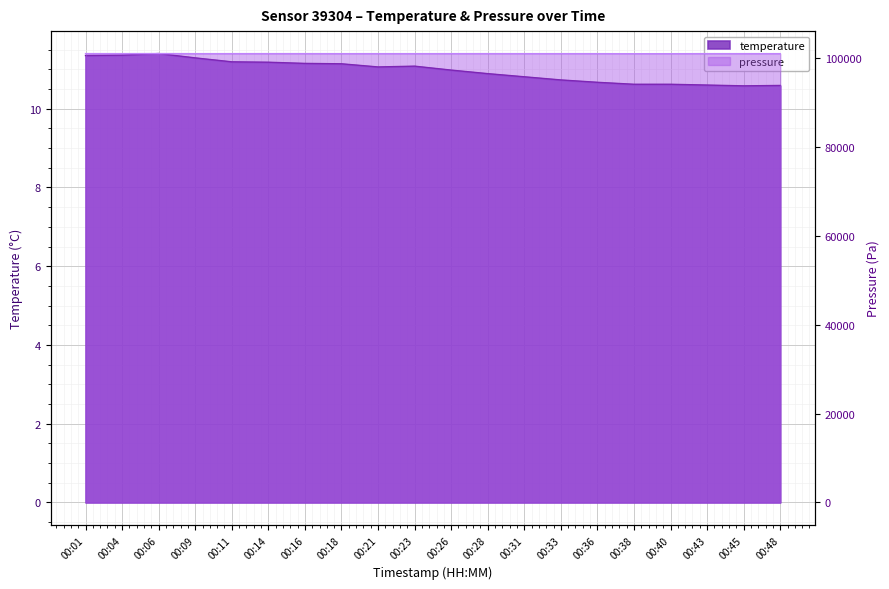

How many interior local valleys does the temperature series have?

2